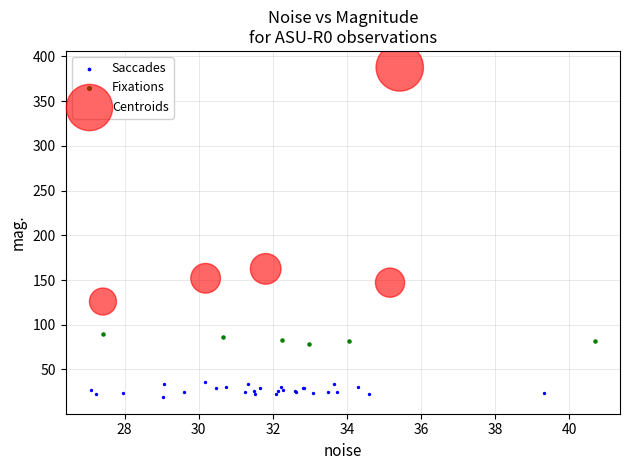

Which series contains the highest Y value?

Centroids